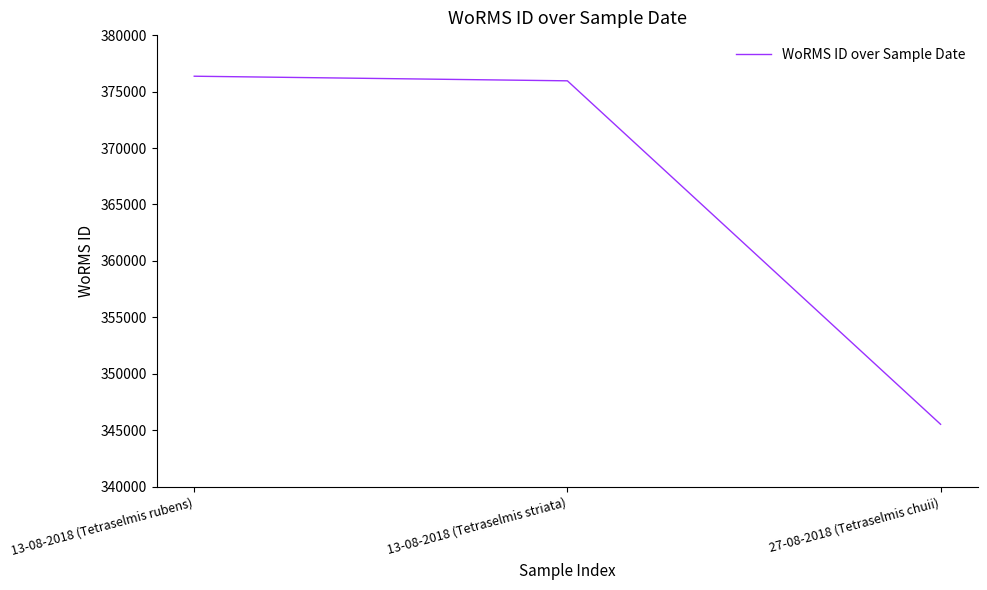

List the labels in order of value, smallest first.

27-08-2018 (Tetraselmis chuii), 13-08-2018 (Tetraselmis striata), 13-08-2018 (Tetraselmis rubens)